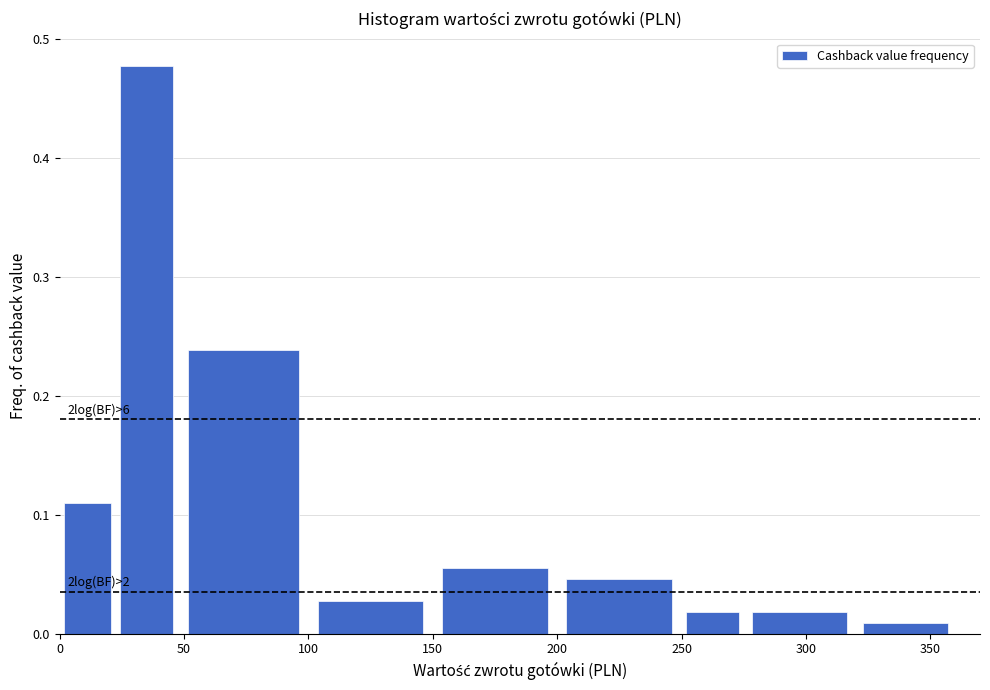

Over which range of the x-axis is the bar tallest?

22.5 to 47.5